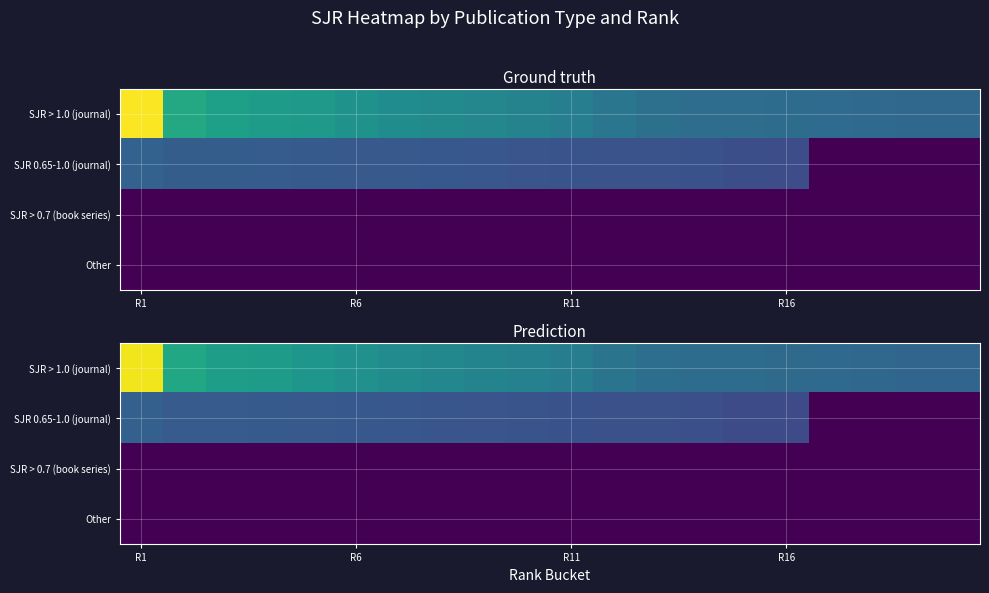

How many categories are shown in the chart?

20